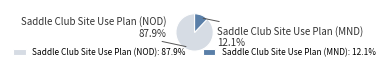

Which has a higher value, Saddle Club Site Use Plan (NOD) or Saddle Club Site Use Plan (MND)?

Saddle Club Site Use Plan (NOD)